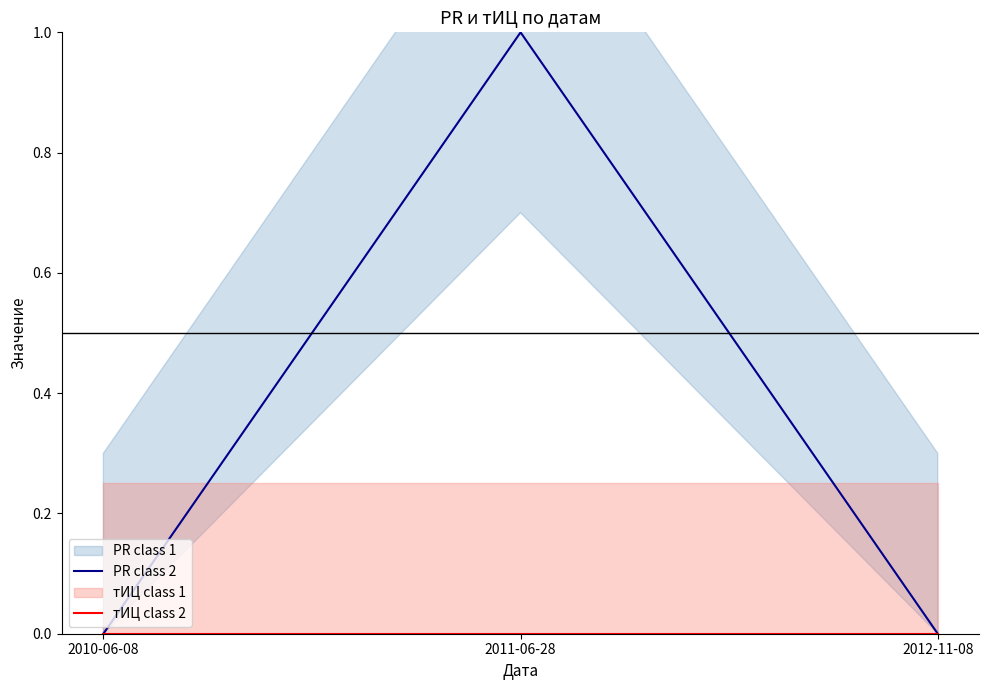

Rank the series at 2010-06-08 from lowest to highest value.

PR class 2, тИЦ class 2